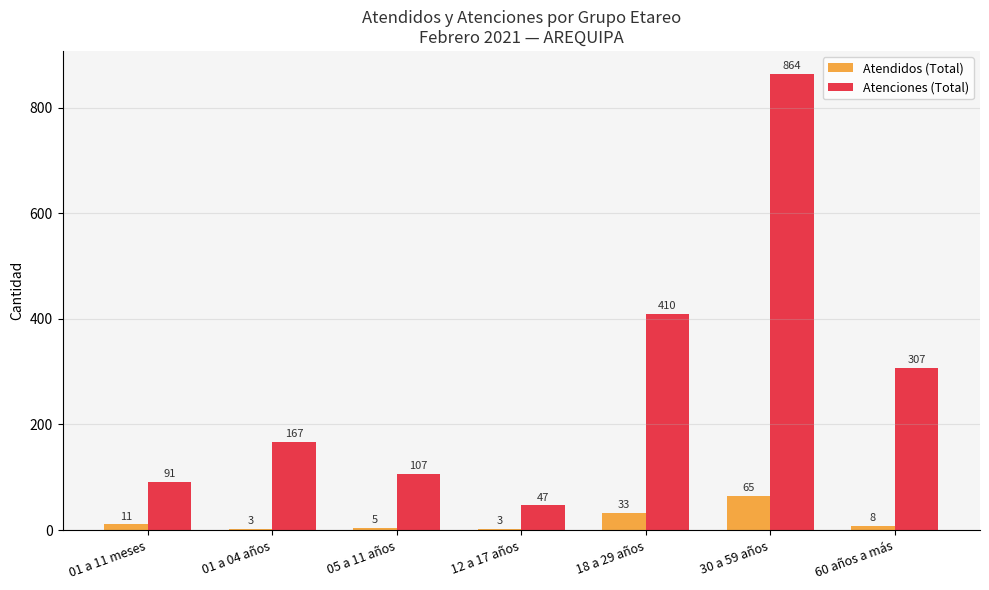

What is the lowest value of the Atendidos (Total) series?

3